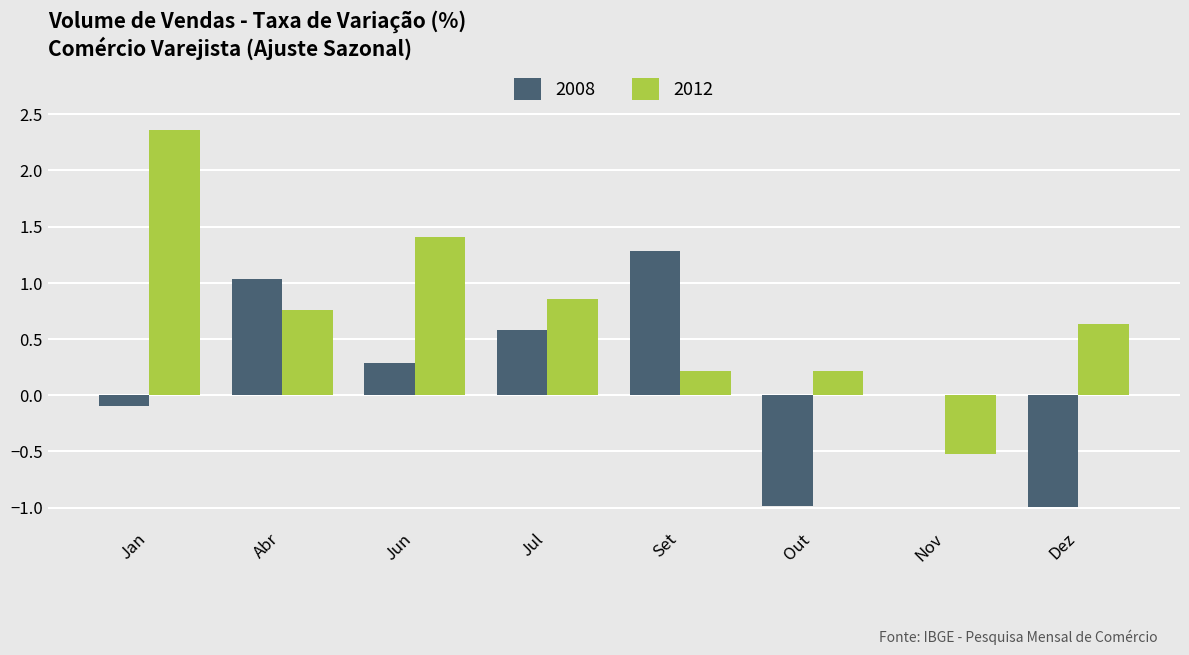

Which series has the widest spread of values?

2012